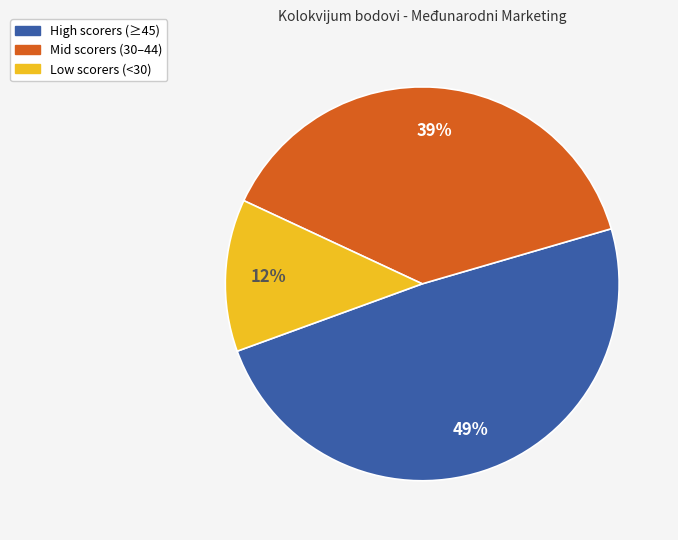

Is there a majority slice in this chart?

No